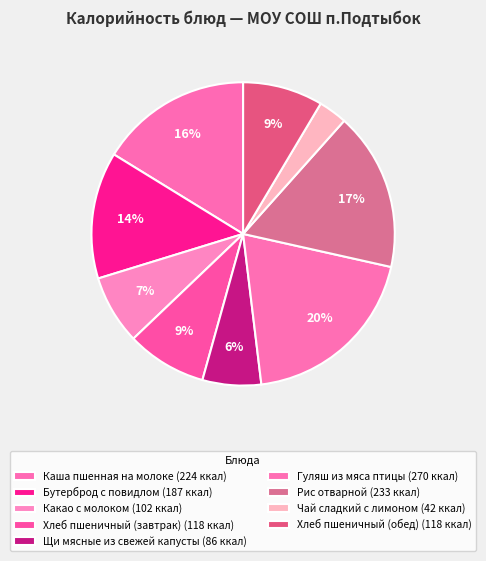

What percentage do Щи мясные из свежей капусты and Бутерброд с повидлом together represent?

19.8%